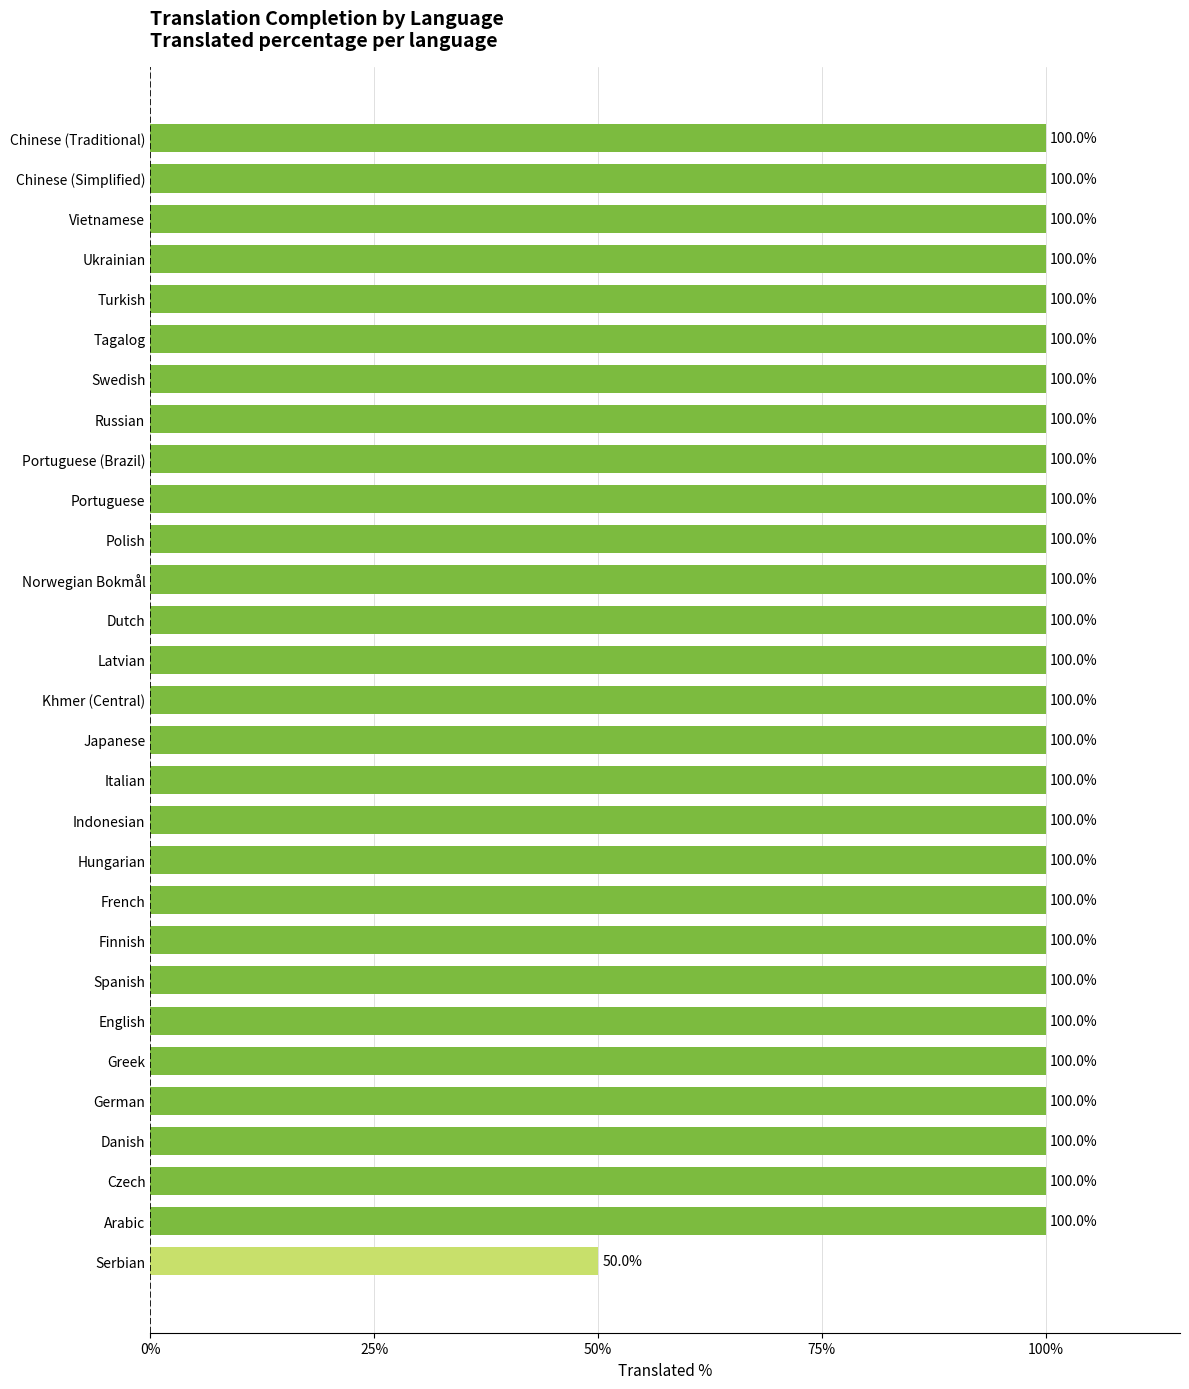

The chart shows a value of 100 at Finnish. True or false?

True